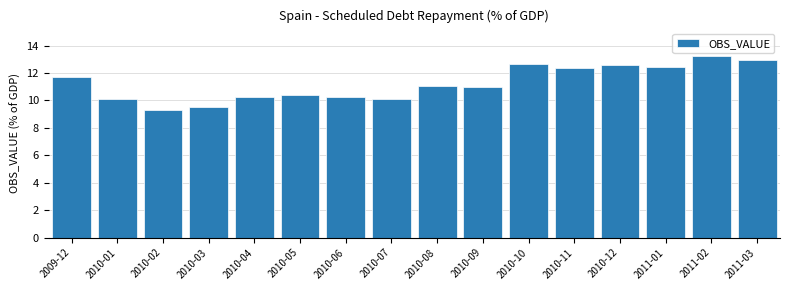

Reading right to left, what are all the values shown in this chart?

12.9	13.2	12.4	12.6	12.4	12.7	10.9	11.0	10.1	10.3	10.4	10.3	9.5	9.3	10.1	11.7